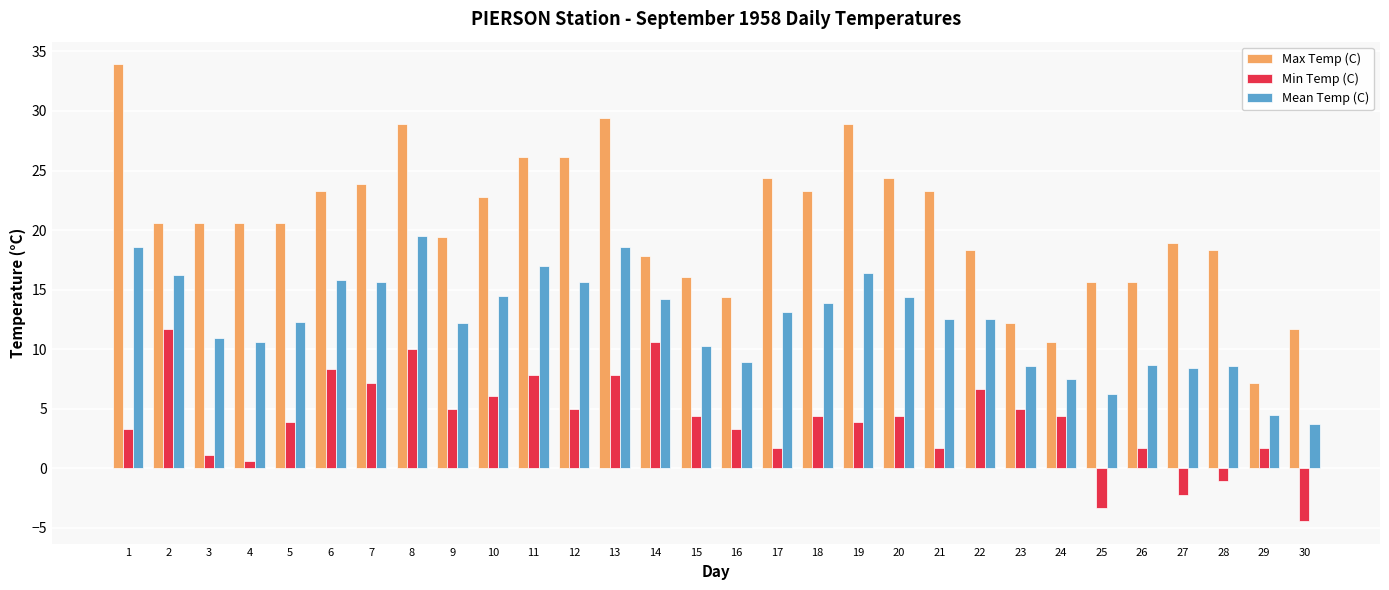

How many data points in Max Temp (C) are less than 20?

13